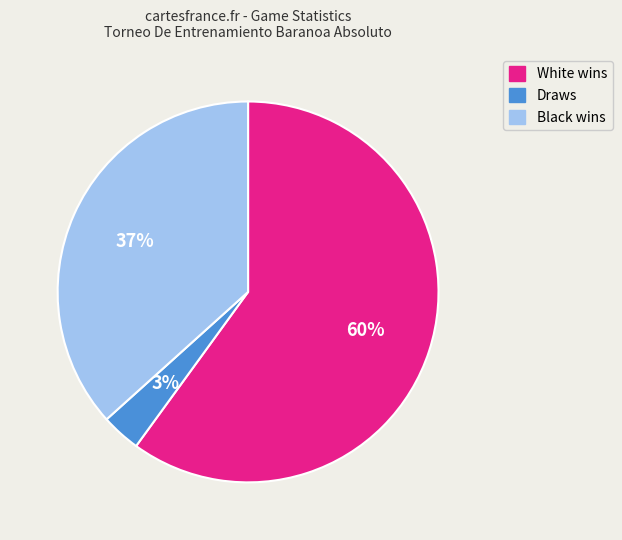

What percentage is the Black wins slice, to the nearest percent?

37%